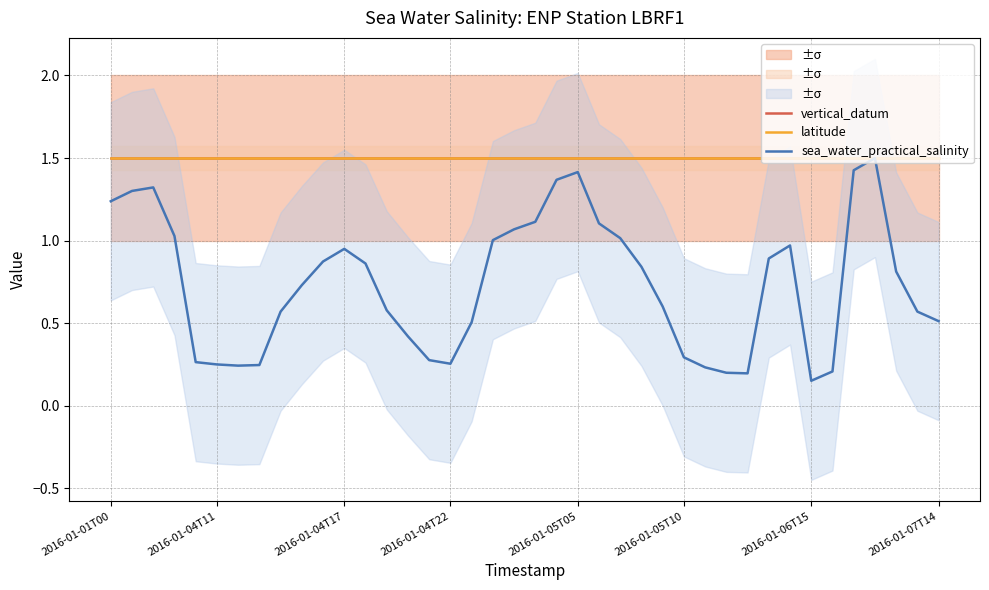

Reading right to left, list all the values displayed in this chart.

vertical_datum: 1.5	1.5	1.5	1.5	1.5	1.5	1.5	1.5	1.5	1.5	1.5	1.5	1.5	1.5	1.5	1.5	1.5	1.5	1.5	1.5	1.5	1.5	1.5	1.5	1.5	1.5	1.5	1.5	1.5	1.5	1.5	1.5	1.5	1.5	1.5	1.5	1.5	1.5	1.5	1.5
latitude: 1.5	1.5	1.5	1.5	1.5	1.5	1.5	1.5	1.5	1.5	1.5	1.5	1.5	1.5	1.5	1.5	1.5	1.5	1.5	1.5	1.5	1.5	1.5	1.5	1.5	1.5	1.5	1.5	1.5	1.5	1.5	1.5	1.5	1.5	1.5	1.5	1.5	1.5	1.5	1.5
sea_water_practical_salinity: 0.5	0.6	0.8	1.5	1.4	0.2	0.2	1.0	0.9	0.2	0.2	0.2	0.3	0.6	0.8	1.0	1.1	1.4	1.4	1.1	1.1	1.0	0.5	0.3	0.3	0.4	0.6	0.9	1.0	0.9	0.7	0.6	0.2	0.2	0.3	0.3	1.0	1.3	1.3	1.2